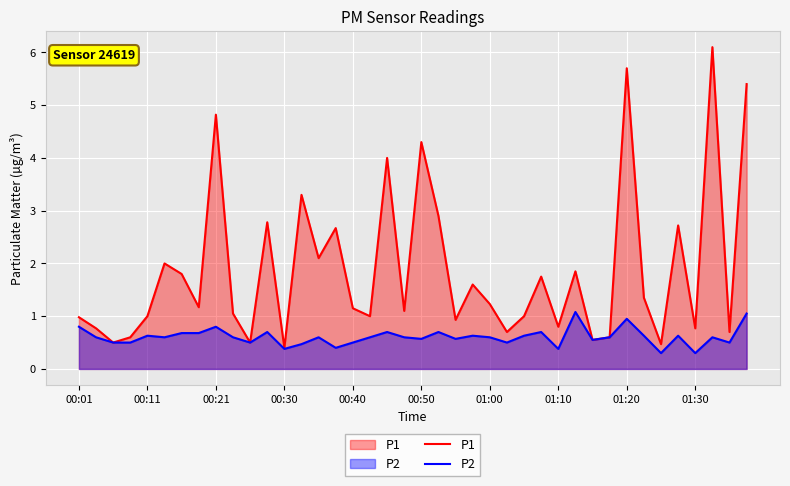

At how many categories does at least one series exceed 3?

7